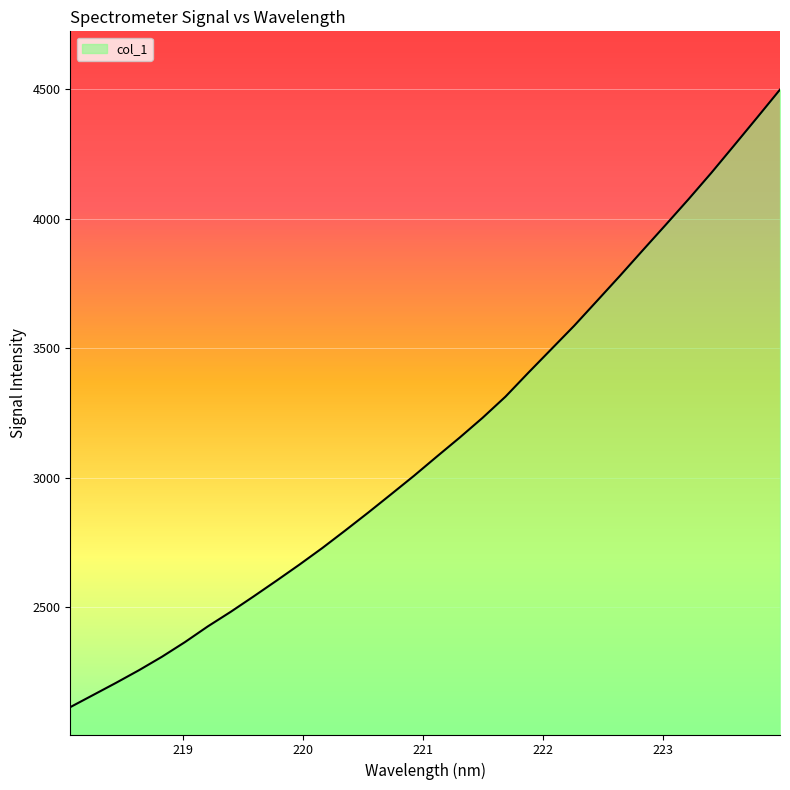

What is the smallest value displayed?

2114.0